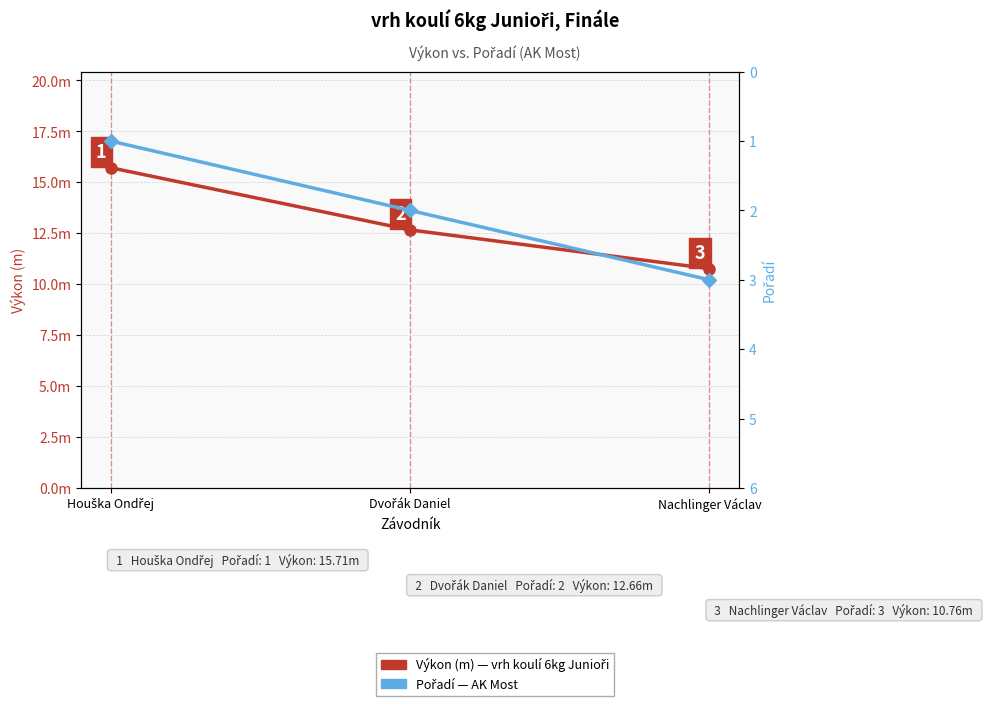

At how many categories does at least one series exceed 6?

3